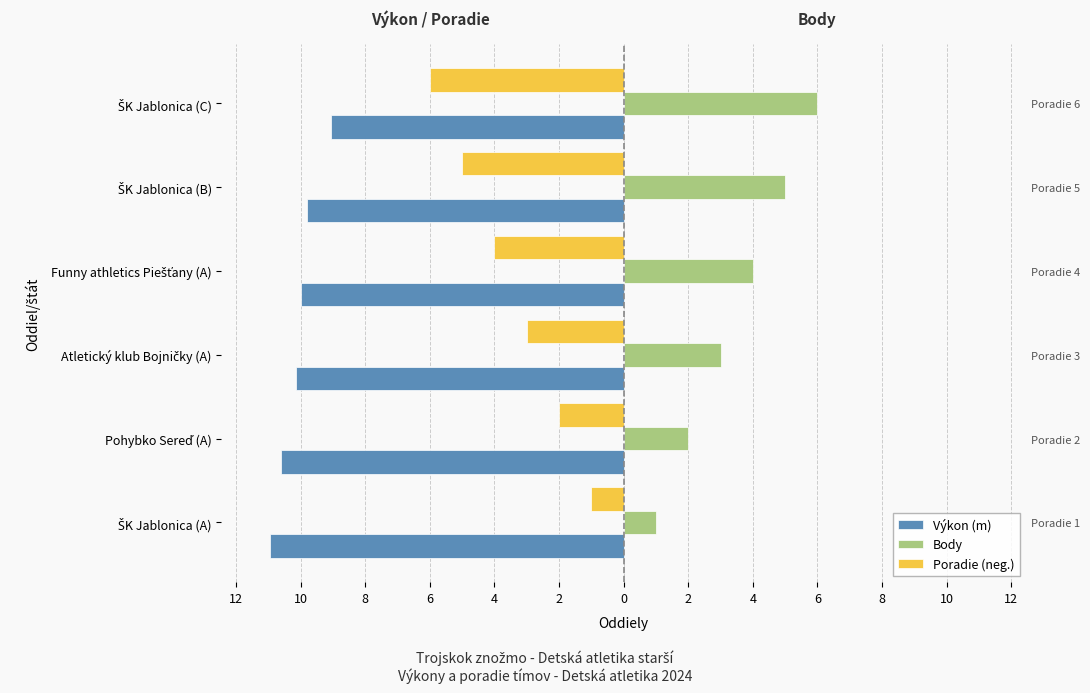

What is the difference between the Výkon (m) values at Funny athletics Piešťany (A) and Pohybko Sereď (A)?

0.6